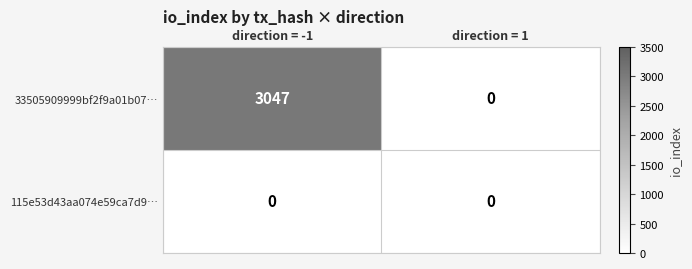

Is the value of 33505909999bf2f9a01b07… at direction = -1 greater than the value of 115e53d43aa074e59ca7d9… at direction = -1?

Yes